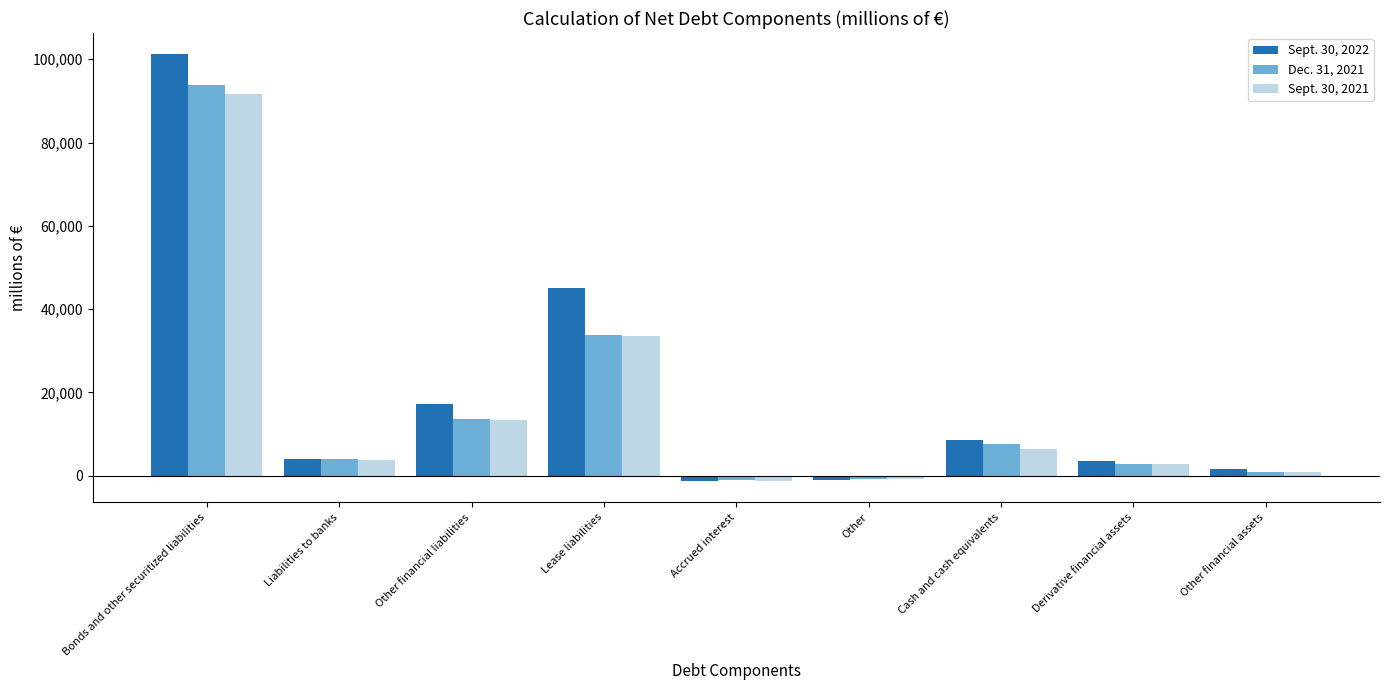

Is it true that Sept. 30, 2021 equals -1159 at Accrued interest?

True